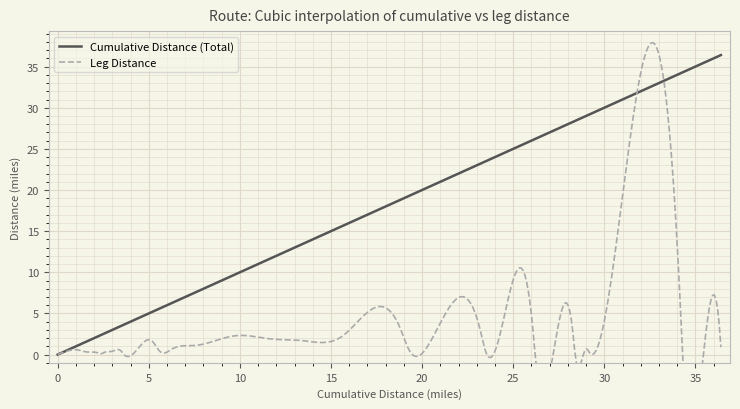

Is this an area chart (filled region under the line)?

No